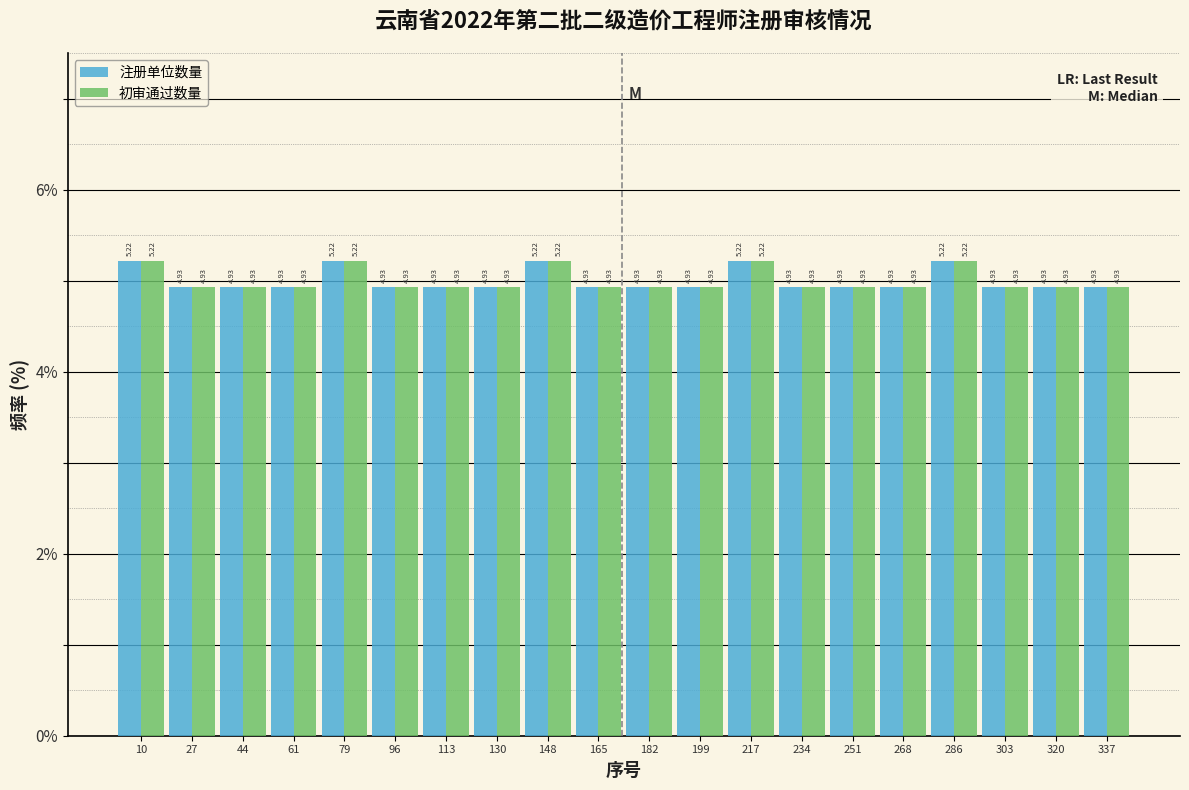

Reading left to right, transcribe this chart: for each range on the x-axis, give the height of each series' bar. The bar edges are not printed on the chart, so give them approximately, as read against the axis.

2 to 18: 注册单位数量=5.22	初审通过数量=5.22
18 to 36: 注册单位数量=4.93	初审通过数量=4.93
36 to 52: 注册单位数量=4.93	初审通过数量=4.93
52 to 70: 注册单位数量=4.93	初审通过数量=4.93
70 to 88: 注册单位数量=5.22	初审通过数量=5.22
88 to 104: 注册单位数量=4.93	初审通过数量=4.93
104 to 122: 注册单位数量=4.93	初审通过数量=4.93
122 to 140: 注册单位数量=4.93	初审通过数量=4.93
140 to 156: 注册单位数量=5.22	初审通过数量=5.22
156 to 174: 注册单位数量=4.93	初审通过数量=4.93
174 to 190: 注册单位数量=4.93	初审通过数量=4.93
190 to 208: 注册单位数量=4.93	初审通过数量=4.93
208 to 226: 注册单位数量=5.22	初审通过数量=5.22
226 to 242: 注册单位数量=4.93	初审通过数量=4.93
242 to 260: 注册单位数量=4.93	初审通过数量=4.93
260 to 278: 注册单位数量=4.93	初审通过数量=4.93
278 to 294: 注册单位数量=5.22	初审通过数量=5.22
294 to 312: 注册单位数量=4.93	初审通过数量=4.93
312 to 328: 注册单位数量=4.93	初审通过数量=4.93
328 to 346: 注册单位数量=4.93	初审通过数量=4.93